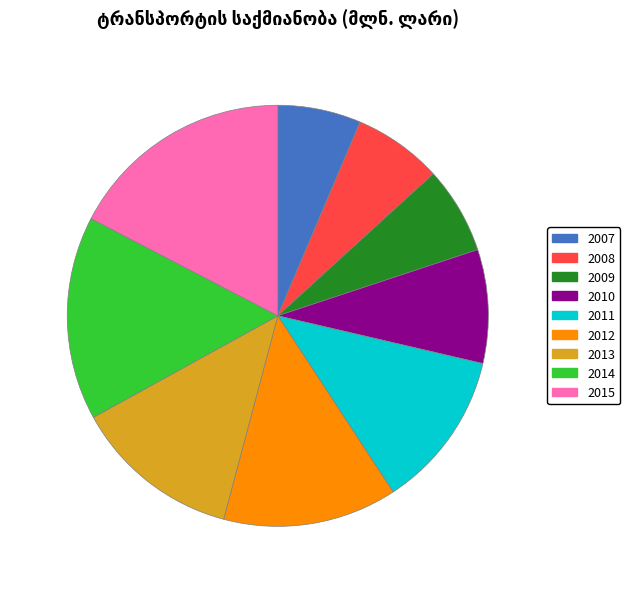

Does any single category account for the majority?

No